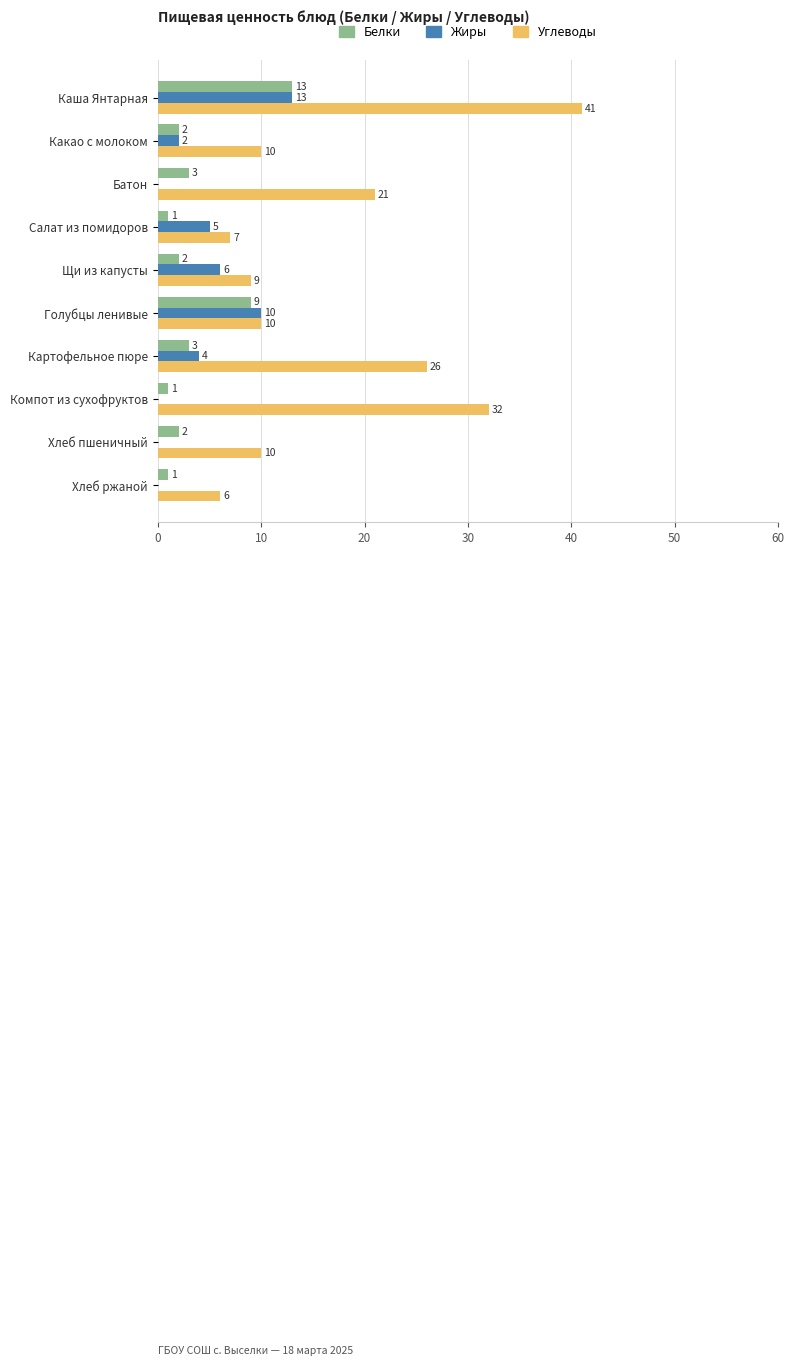

Which series has the largest total across all categories?

Углеводы